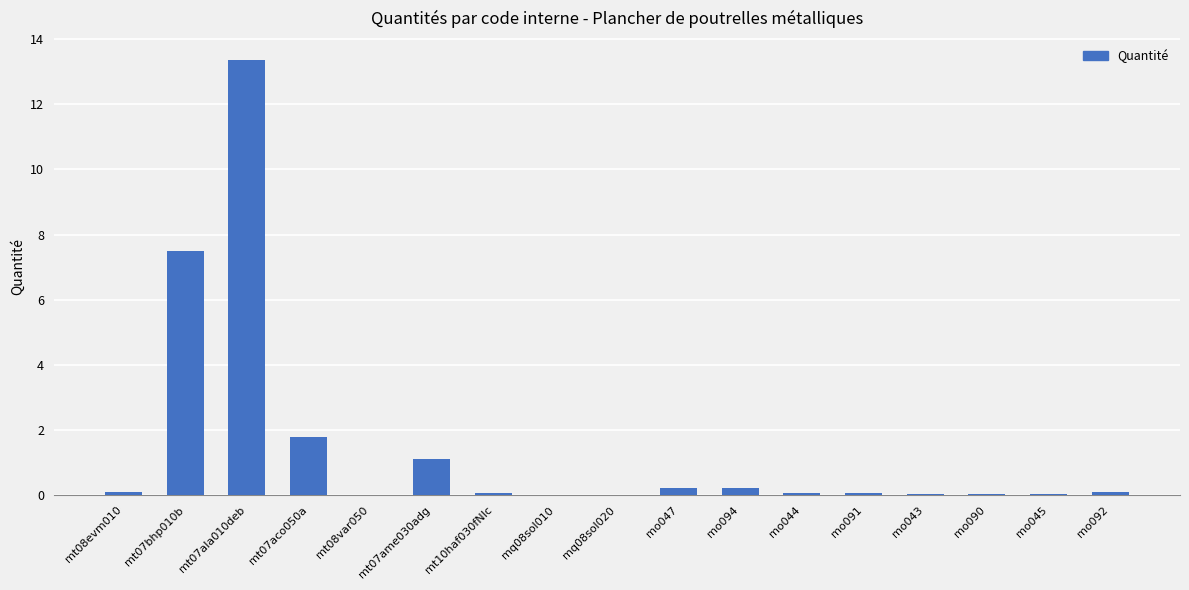

Count the number of data series in this chart.

1